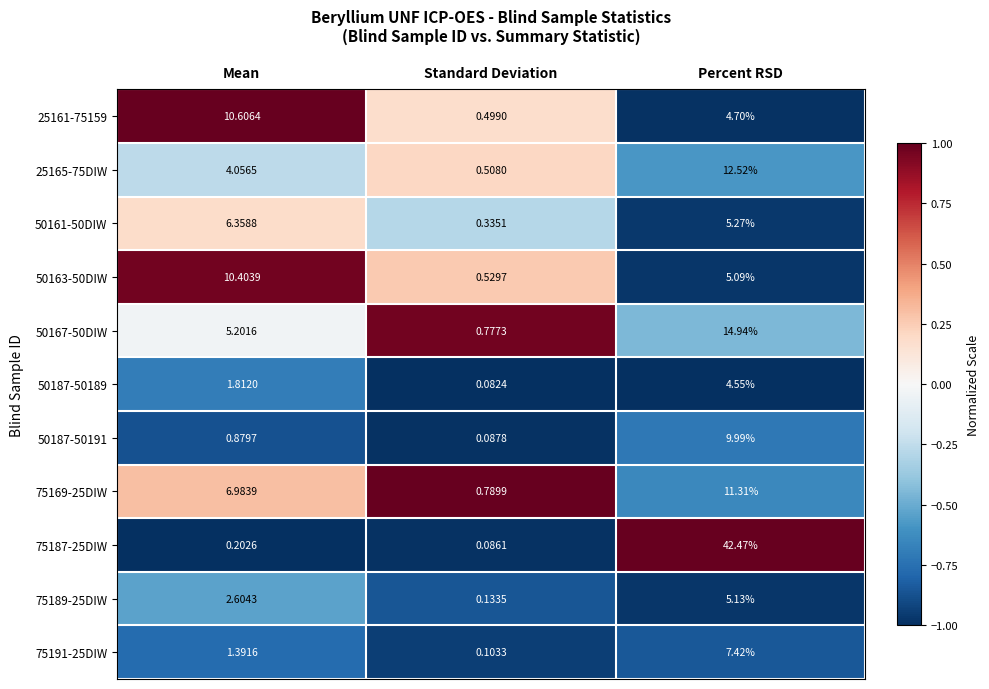

Is the value of 50187-50191 at Percent RSD greater than the value of 75189-25DIW at Percent RSD?

Yes